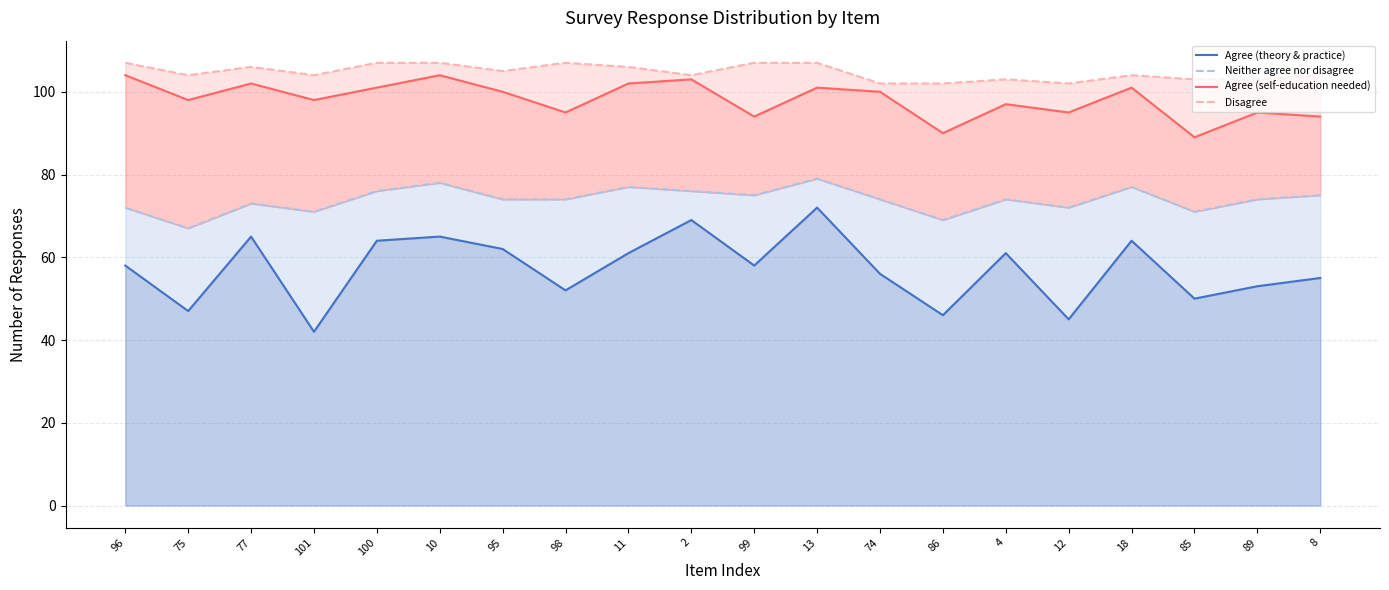

Which series changed the most between 4 and 12?

Agree (theory and application in practice)